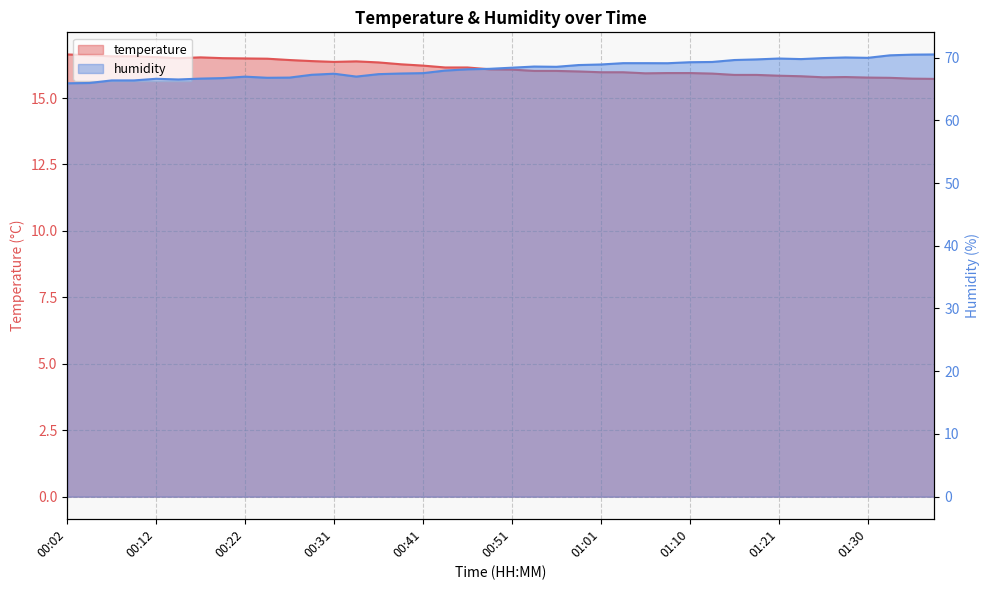

At which label is temperature closest to 16?

00:58